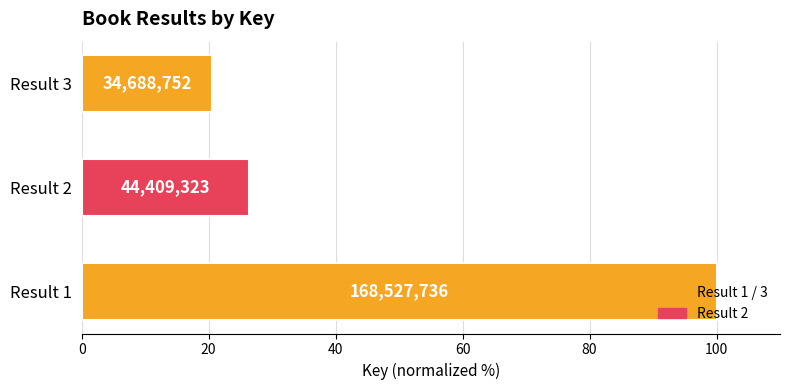

What is the difference between the maximum and minimum values?

79.4